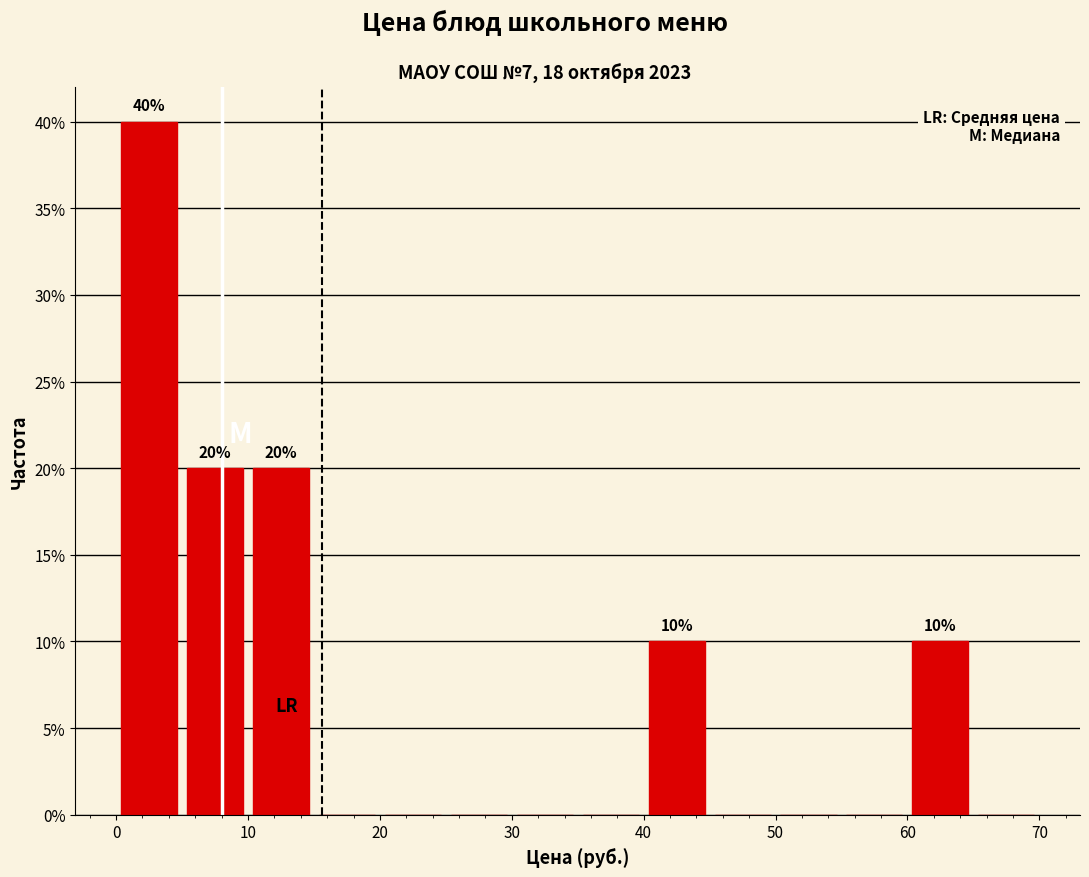

Over which range of the x-axis is the bar tallest?

0 to 5